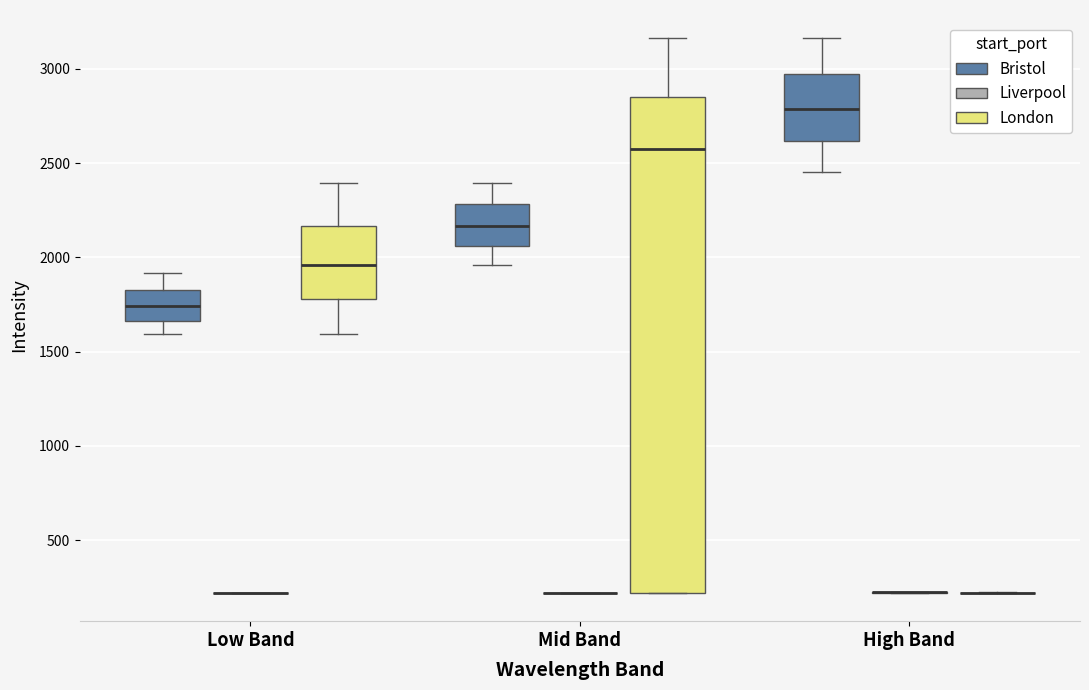

Reading left to right, transcribe this box plot: for each box, give where its median line is, the range the box spans, and where its two whiskers end, as read against the y-axis. The values are not printed on the chart, so give them approximately, as read against the axis.

Low Band (Bristol): median 1750, box 1650 to 1850, whiskers 1600 to 1900
Low Band (Liverpool): box collapsed to a line at 200, whiskers 200 to 200
Low Band (London): median 1950, box 1800 to 2150, whiskers 1600 to 2400
Mid Band (Bristol): median 2150, box 2050 to 2300, whiskers 1950 to 2400
Mid Band (Liverpool): box collapsed to a line at 200, whiskers 200 to 200
Mid Band (London): median 2550, box 200 to 2850, whiskers 200 to 3150
High Band (Bristol): median 2800, box 2600 to 2950, whiskers 2450 to 3150
High Band (Liverpool): box collapsed to a line at 200, whiskers 200 to 200
High Band (London): box collapsed to a line at 200, whiskers 200 to 200